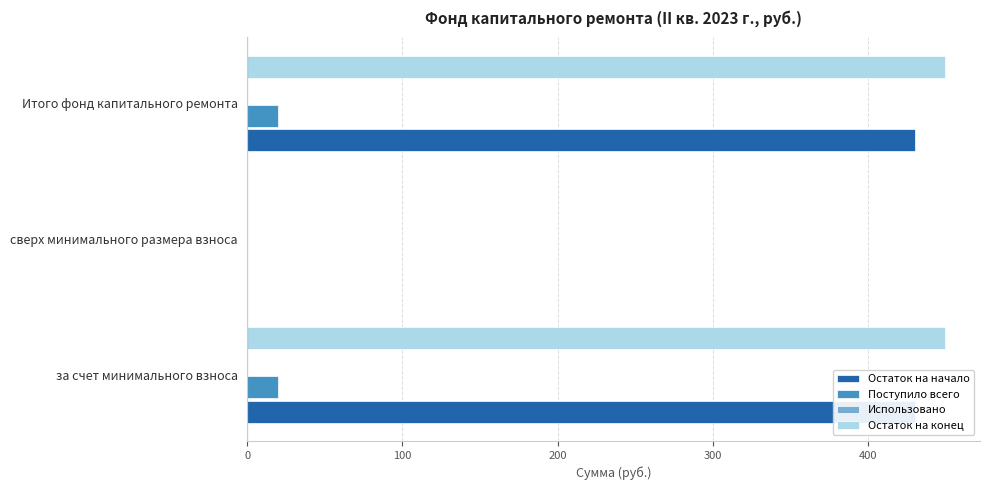

How many groups of bars are there?

3